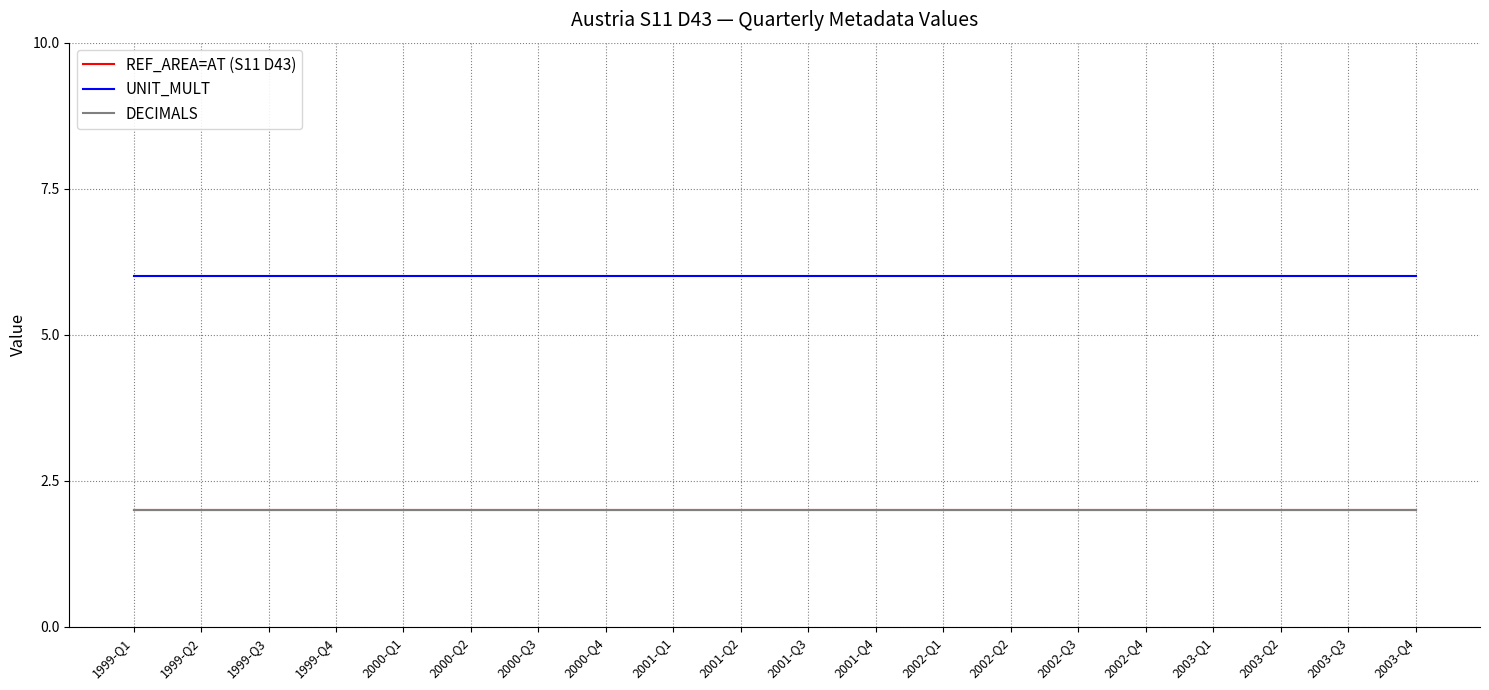

Does the chart display data point markers on the line(s)?

No